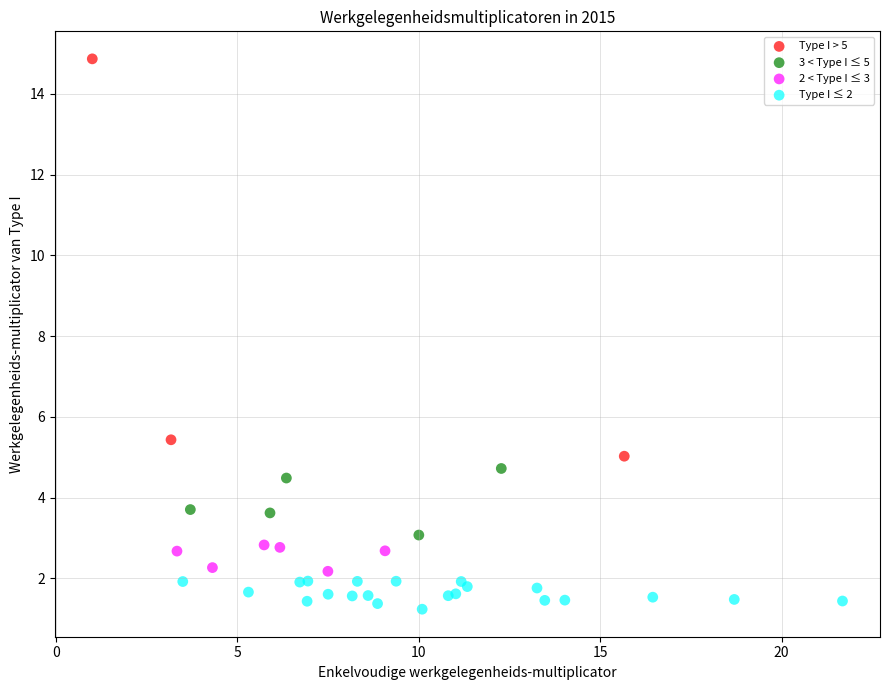

Which series contains the lowest Y value?

Type I ≤ 2